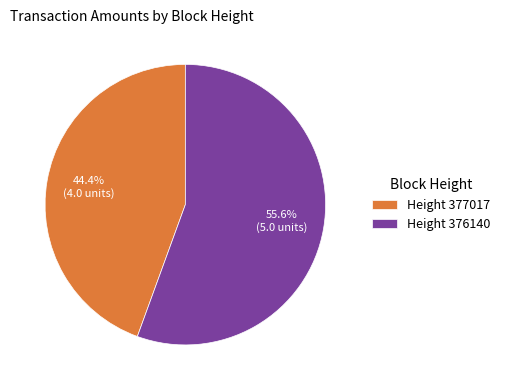

What percentage is NOT represented by Height 376140?

44.4%